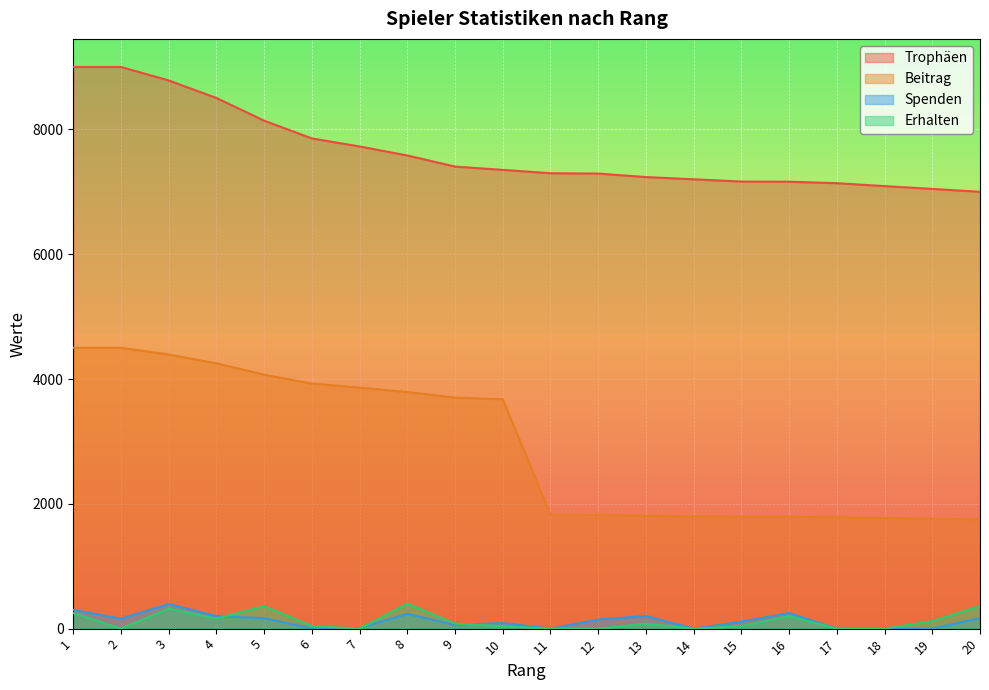

At which label does Spenden reach its peak?

3